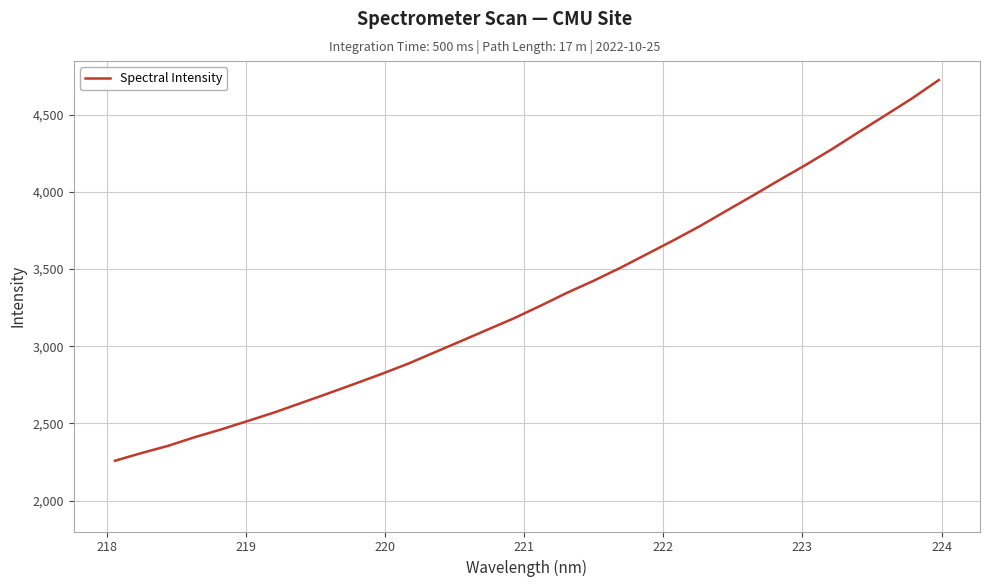

What is the smallest value displayed?

2258.2